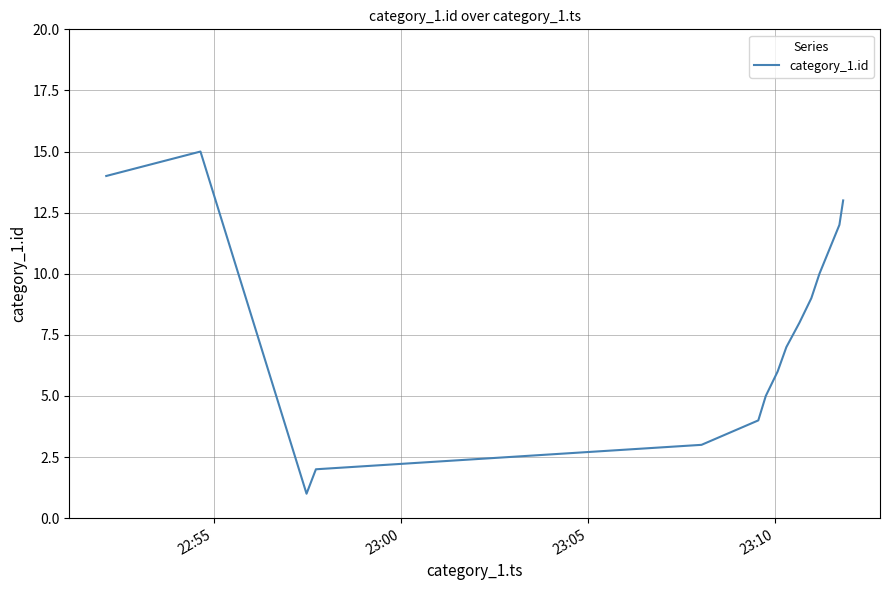

What is the greatest value displayed?

15